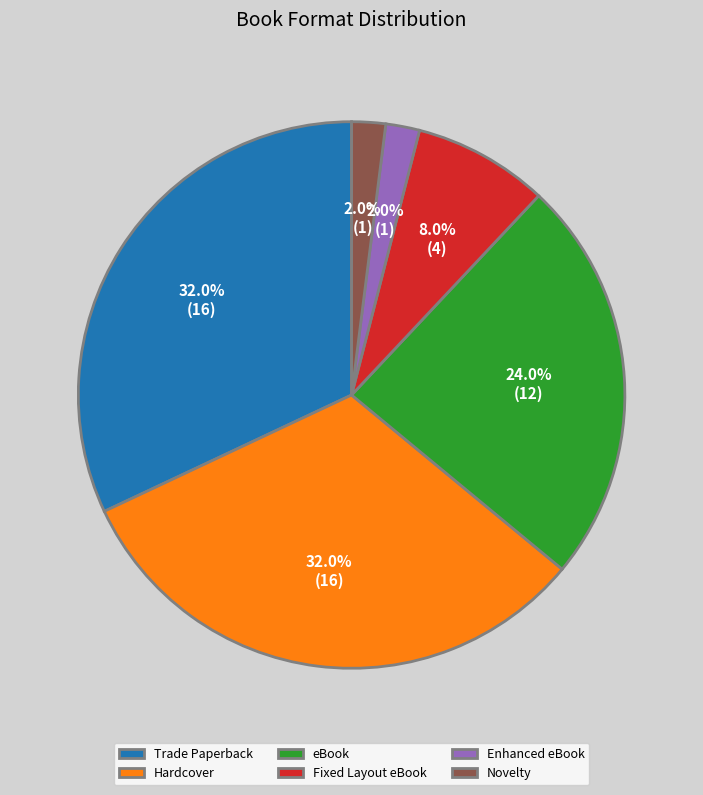

Combined, do Novelty and Hardcover account for over 50%?

No